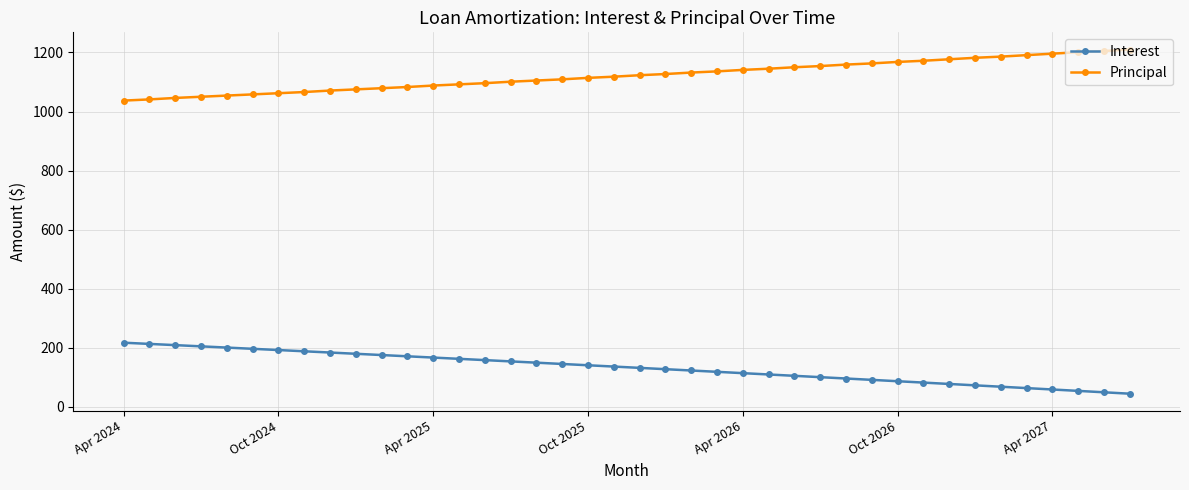

What is the value of the Principal point at the 10th from the left?

1075.0